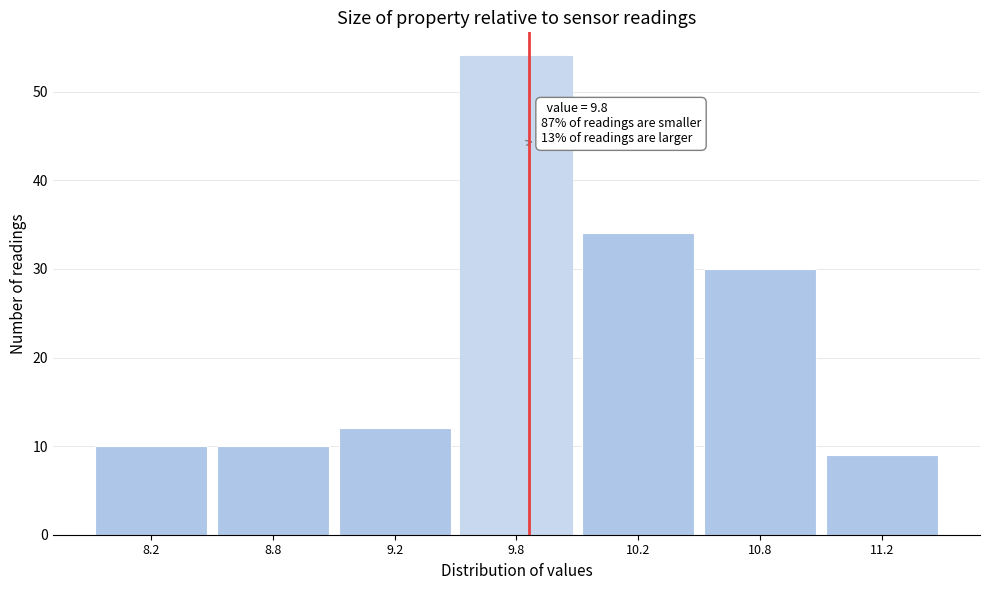

Reading left to right, transcribe all the data shown in this chart.

8.2=10	8.8=10	9.2=12	9.8=54	10.2=34	10.8=30	11.2=9